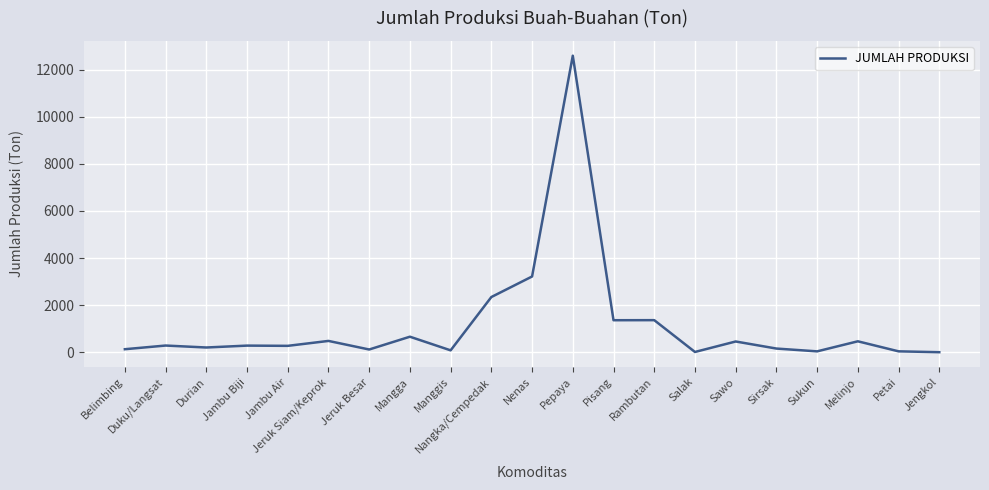

What is the change in value from Duku/Langsat to Nenas?

+2932